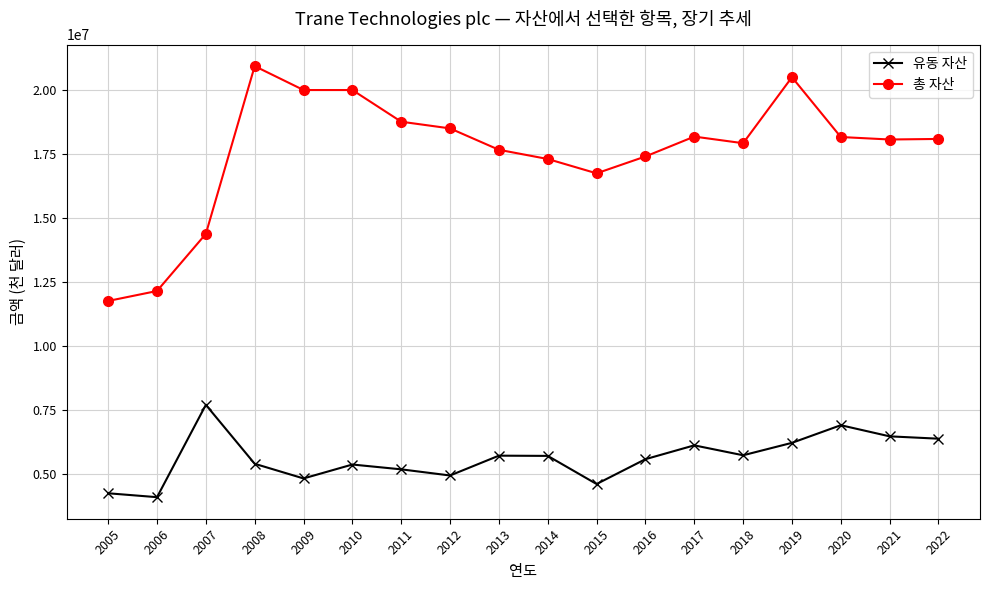

What are all the series names shown in the legend?

유동 자산, 총 자산